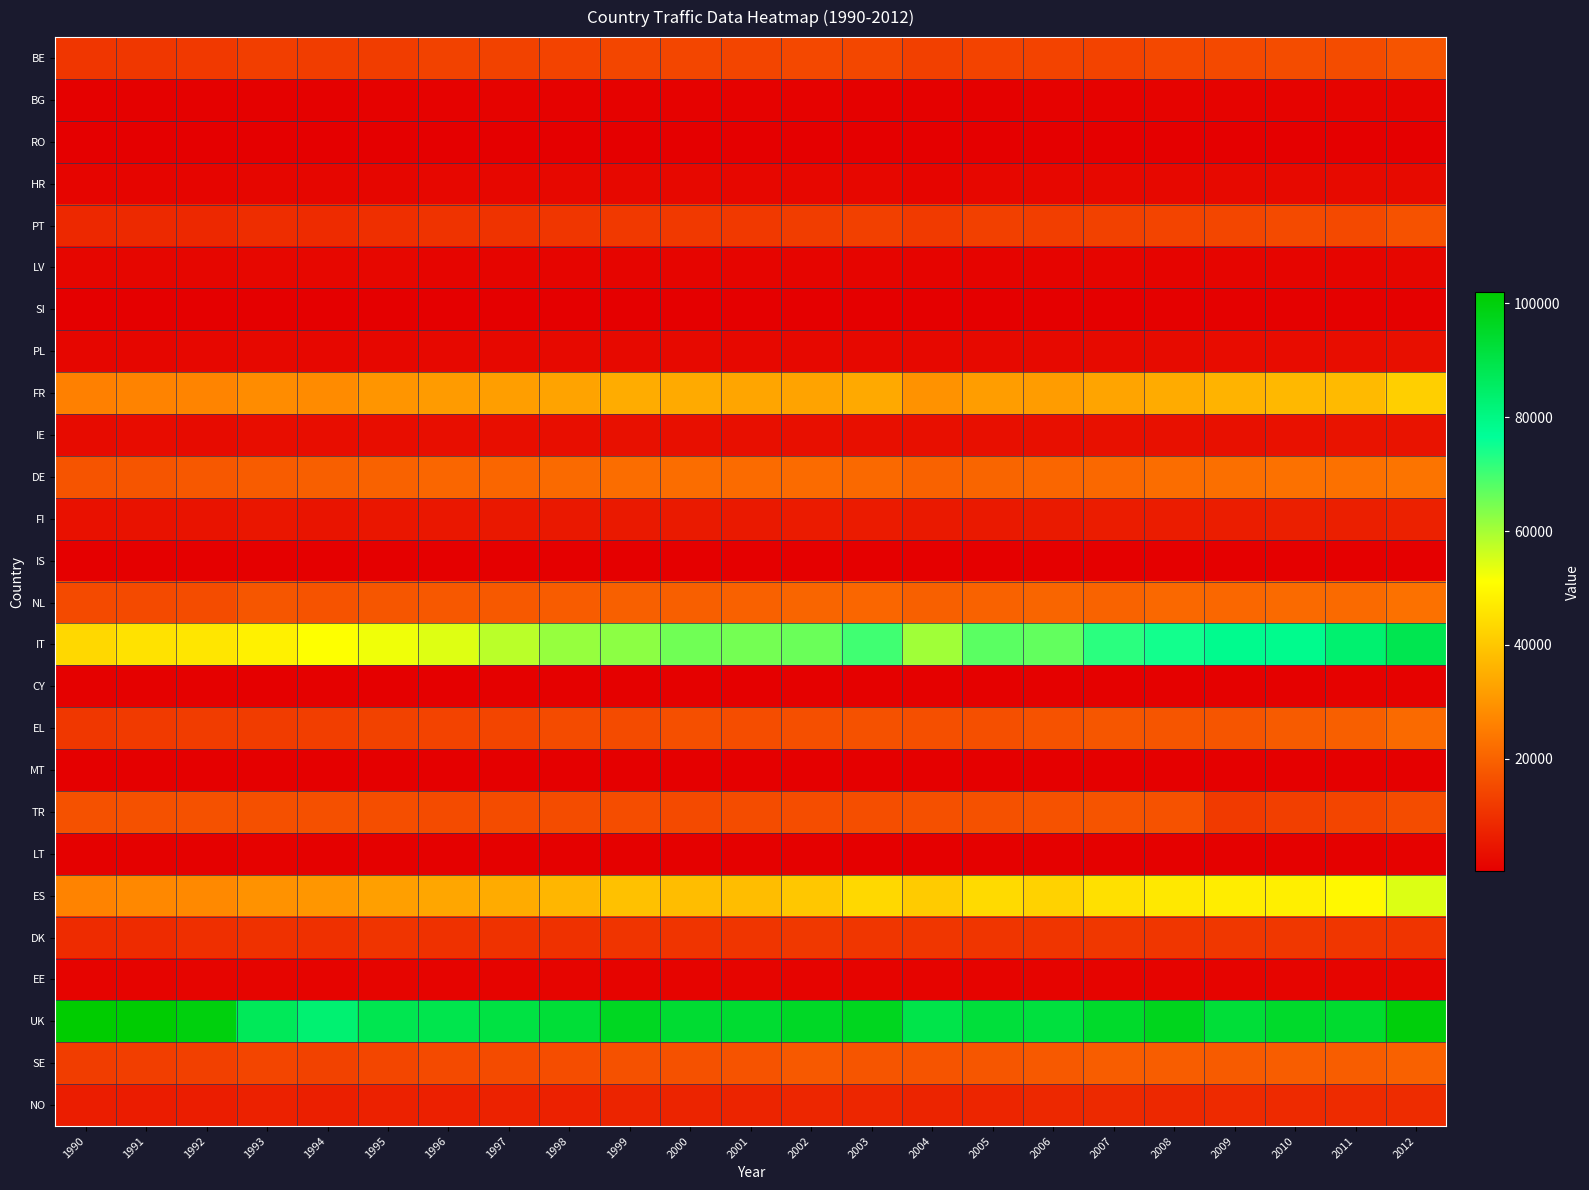

What is the spread (max minus min) of values at 2000?

93287